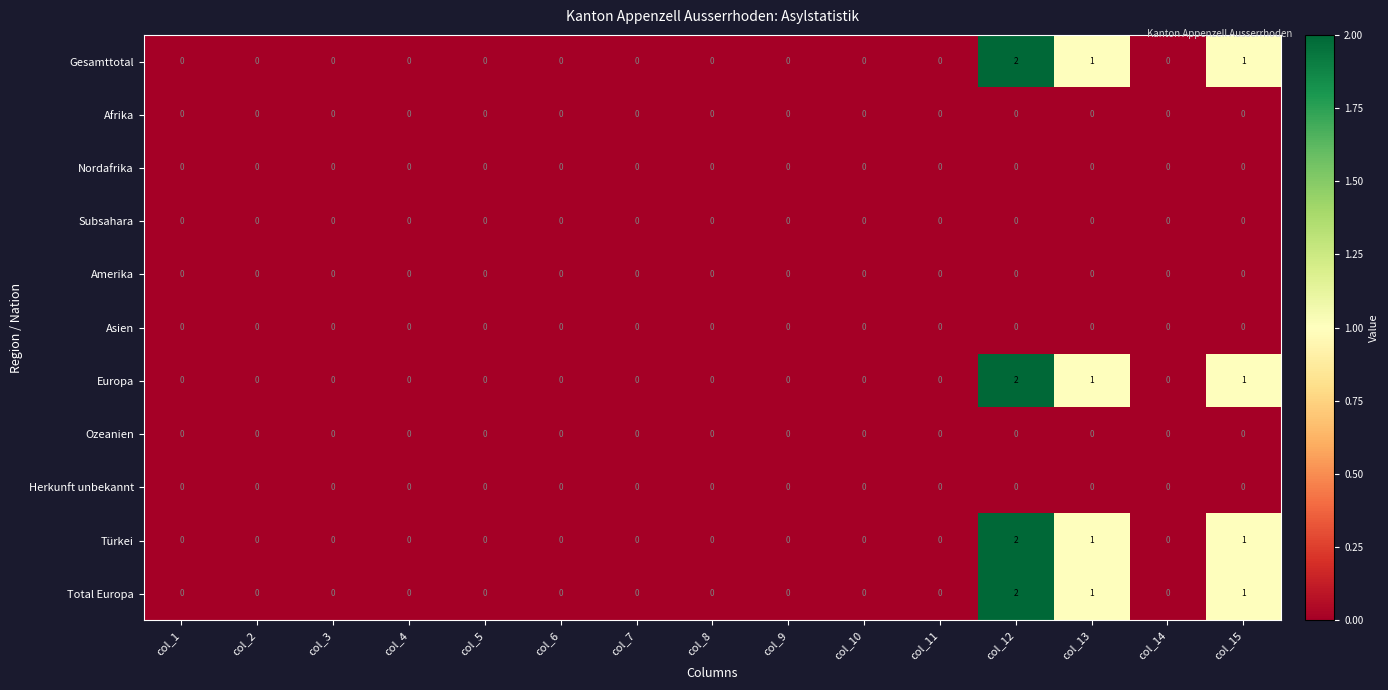

True or false: Gesamttotal has a value of 1 at col_8.

False